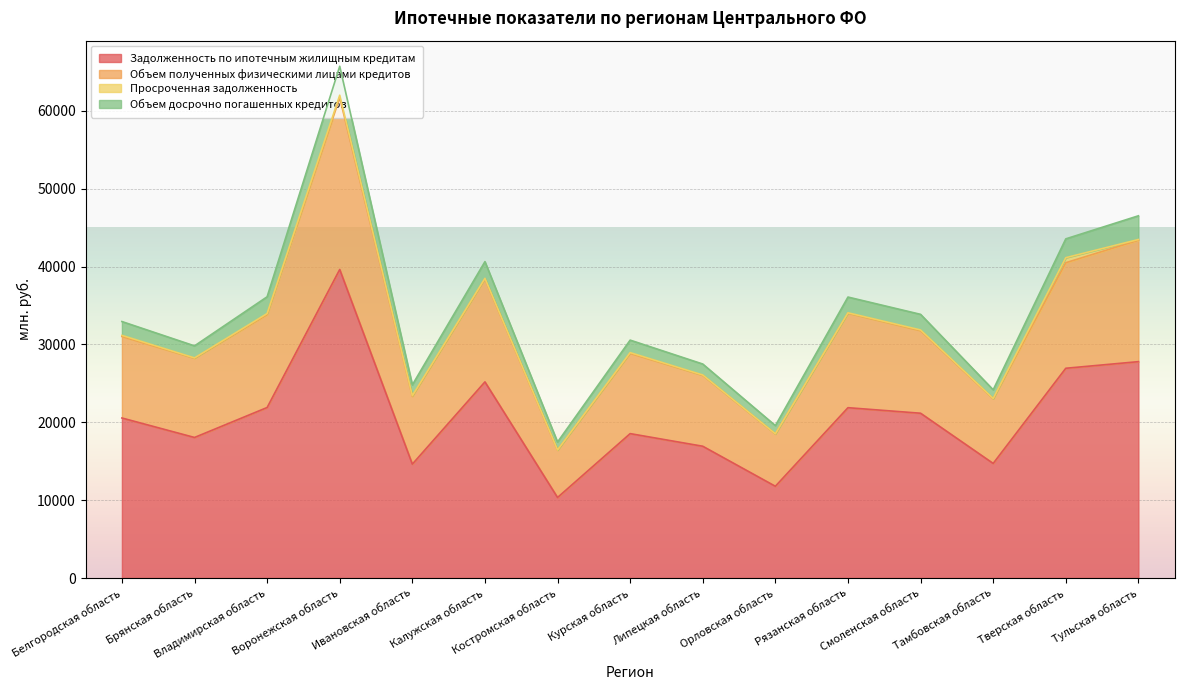

At which category does the chart reach its minimum across all series?

Костромская область